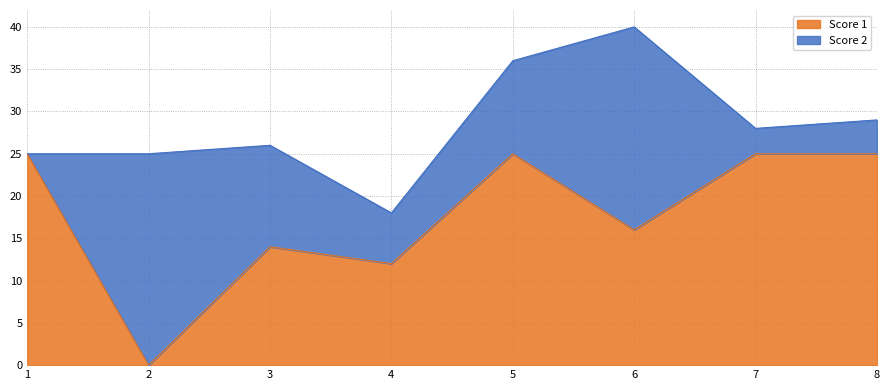

Read the value at 4.

12